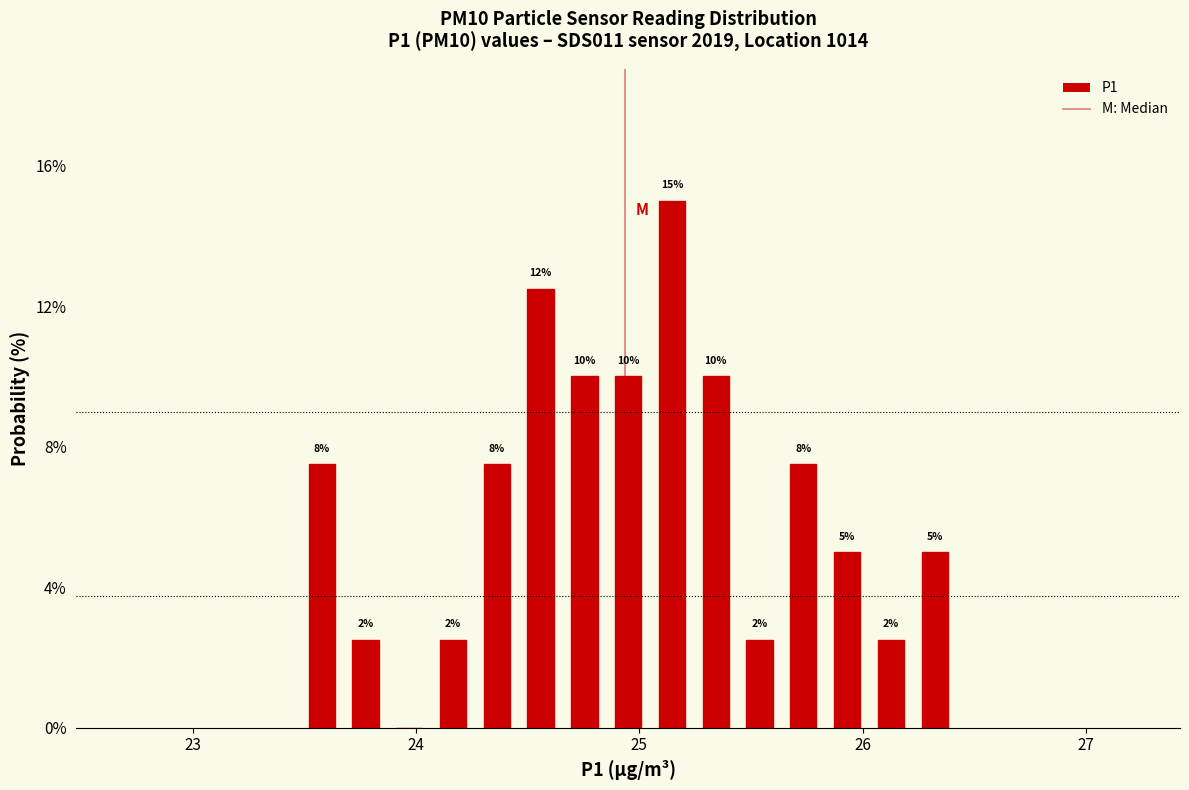

Read against the x-axis, roughly where is the centre of the tallest bar?

25.1